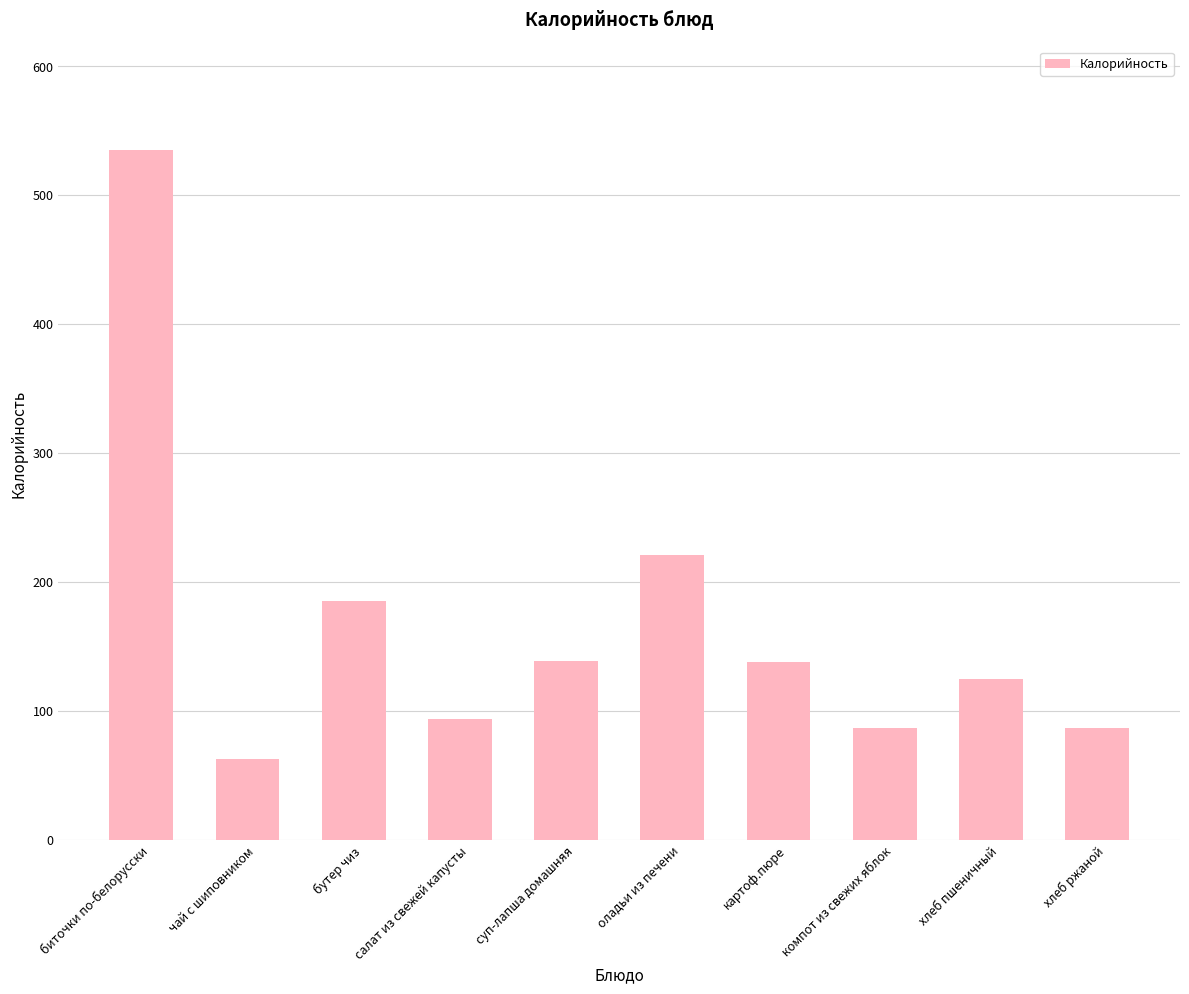

At which label does the data first exceed 138?

биточки по-белорусски